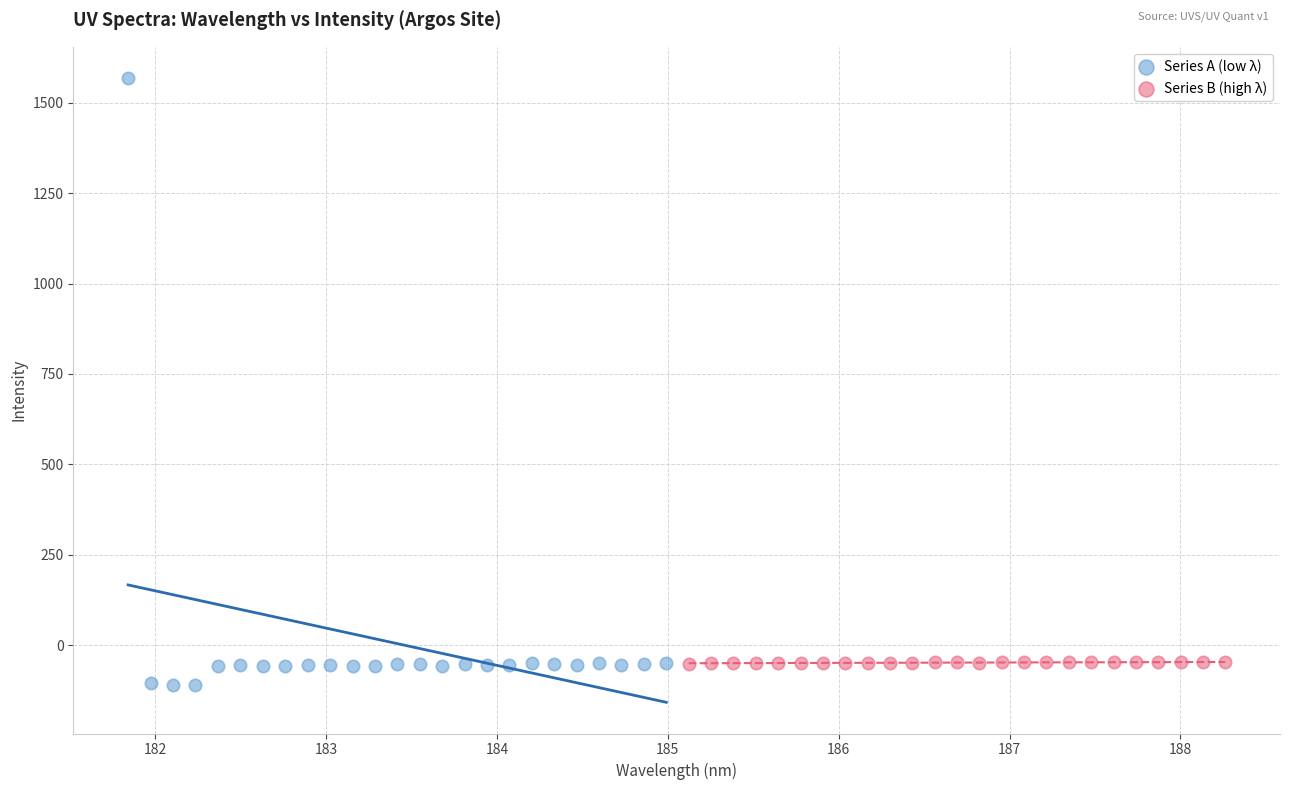

Which series has the widest spread of Y values?

Series A (low λ)